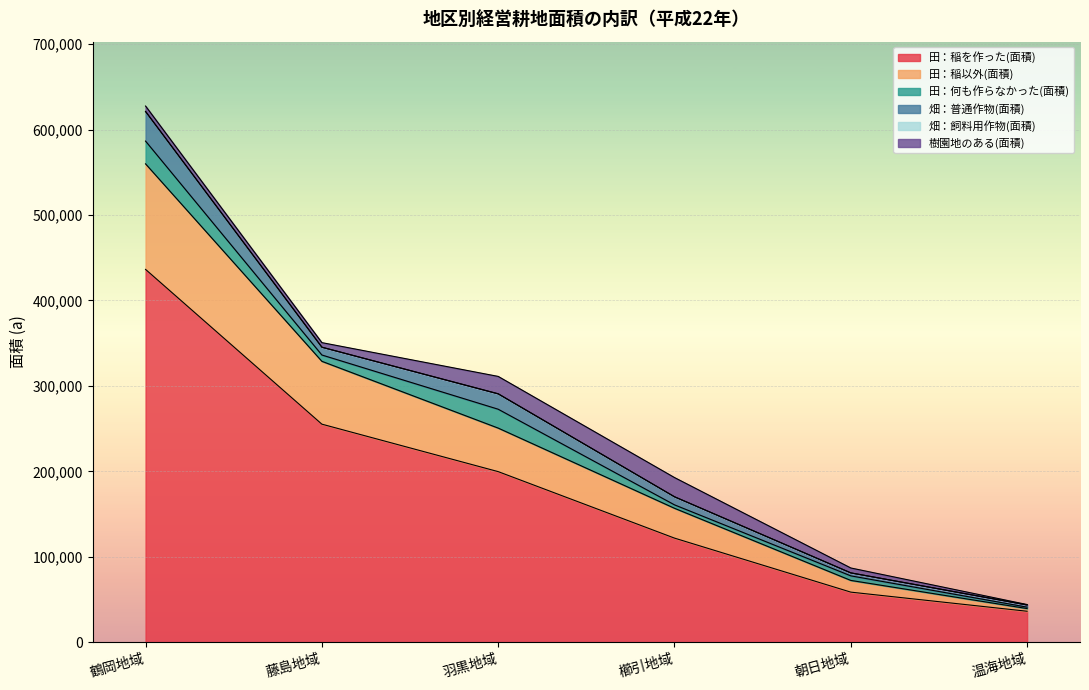

At which label does 田：何も作らなかった(面積) first exceed 7374?

鶴岡地域